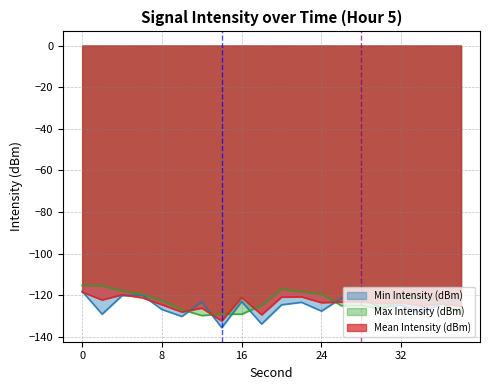

What is the difference between the Max Intensity (dBm) values at 12 and 24?

10.4